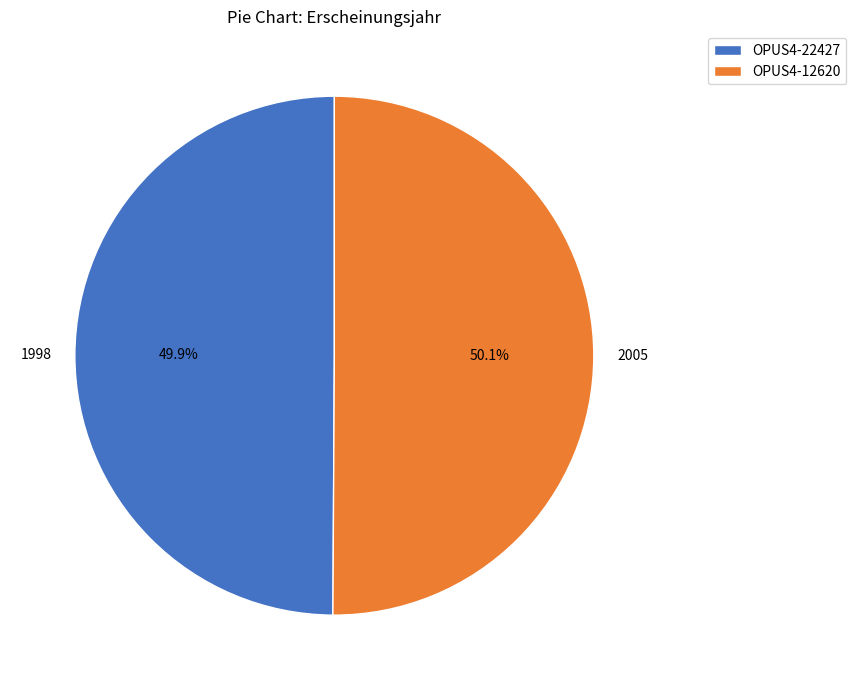

Do OPUS4-12620 and OPUS4-22427 together represent more than half of the pie?

Yes